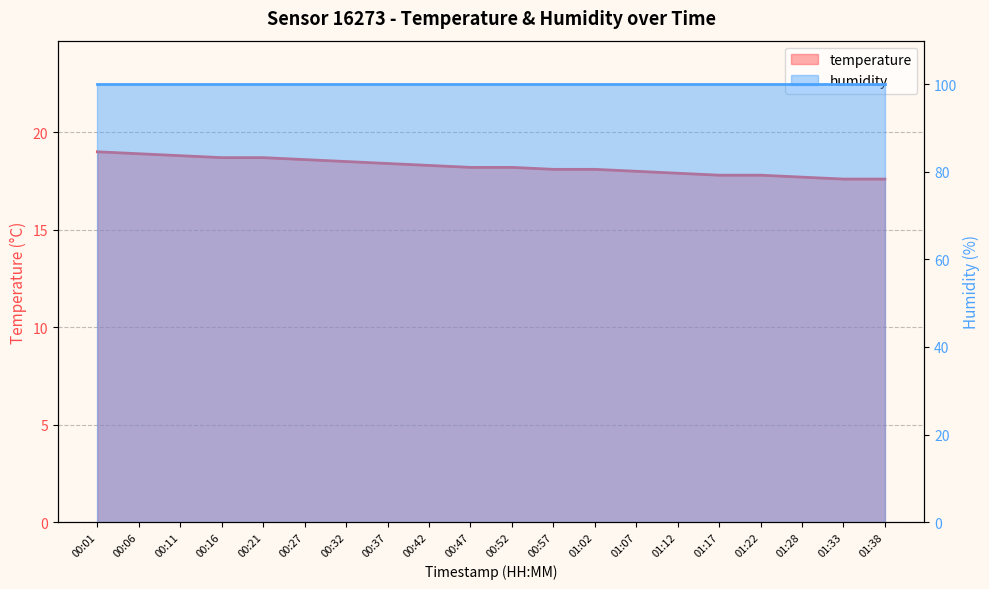

What is the value of the 8th point from the left?

18.4